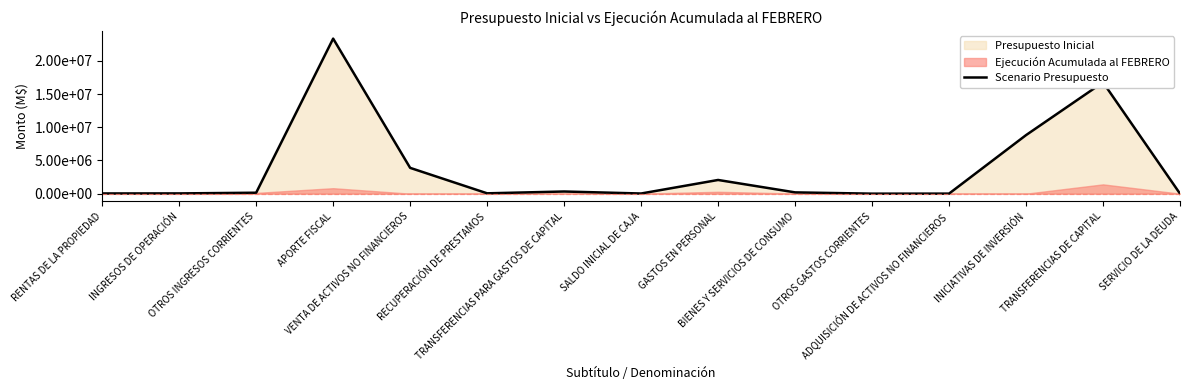

True or false: the data has more than 0 interior local peaks.

True